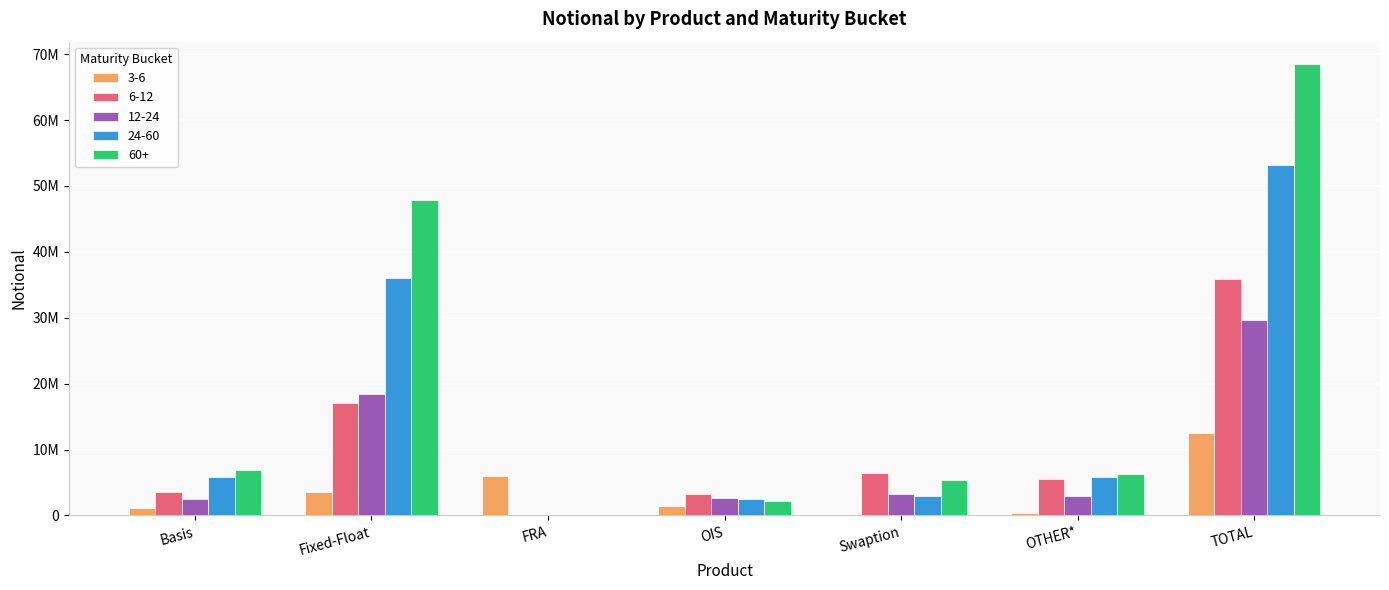

What is the sum of all 60+ values?

136927234